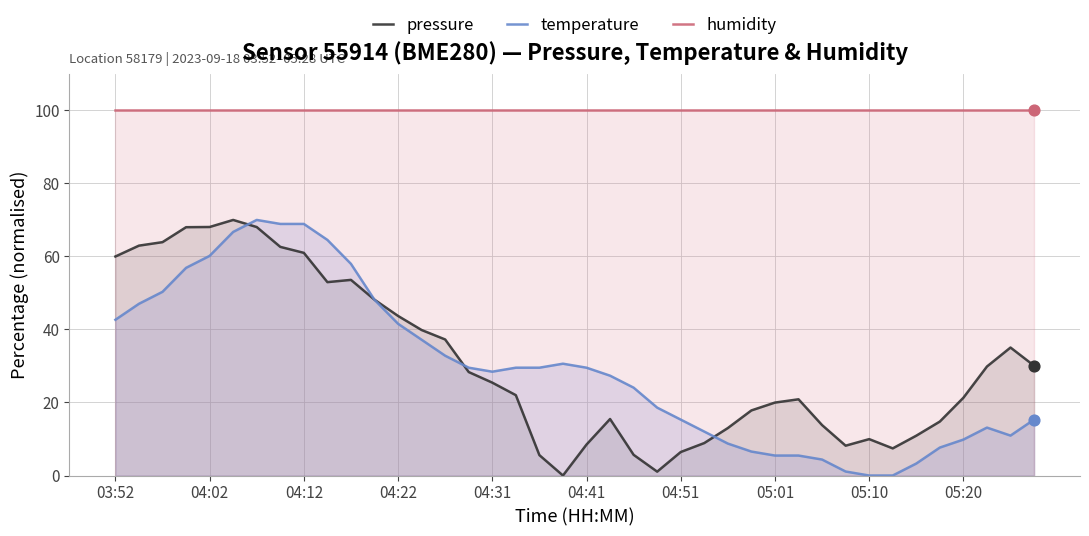

Which series has the largest total across all categories?

humidity